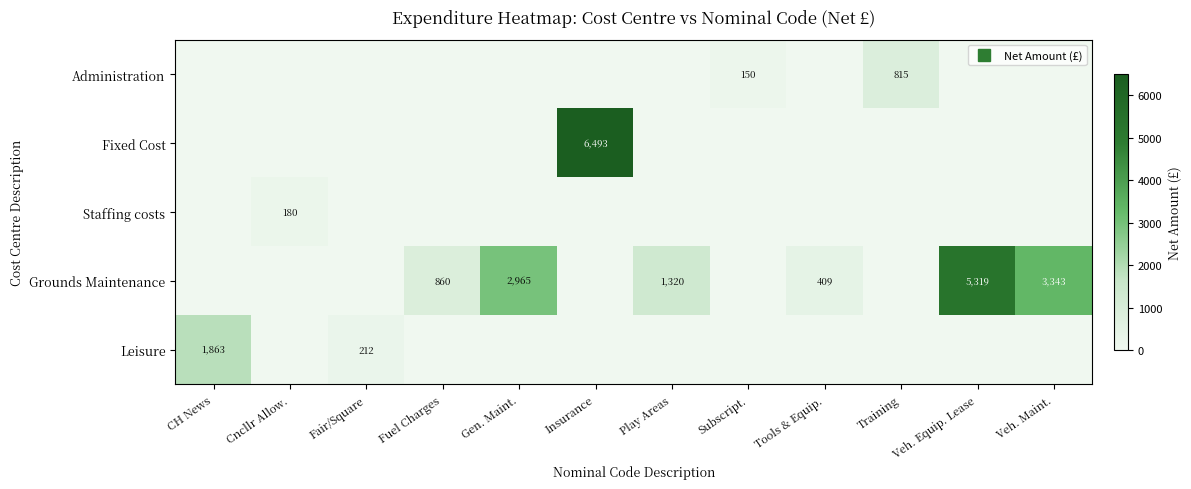

What is the spread (max minus min) of values at Cncllr Allow.?

180.0